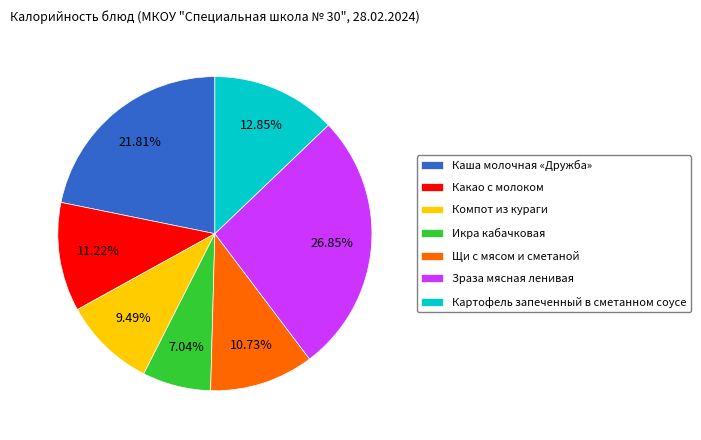

The Компот из кураги slice represents 1% of the pie. True or false?

False